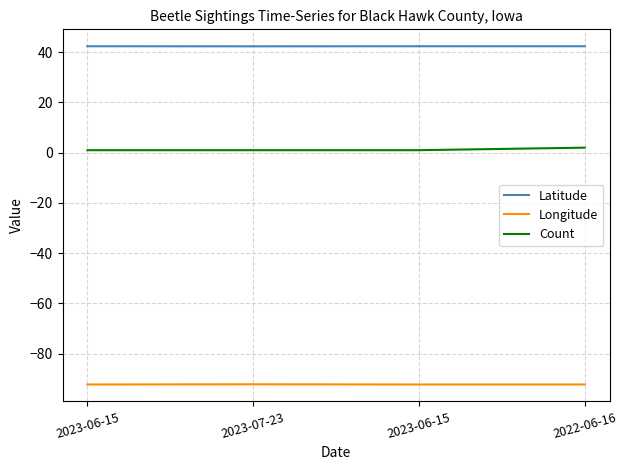

How many lines are shown in the chart?

3